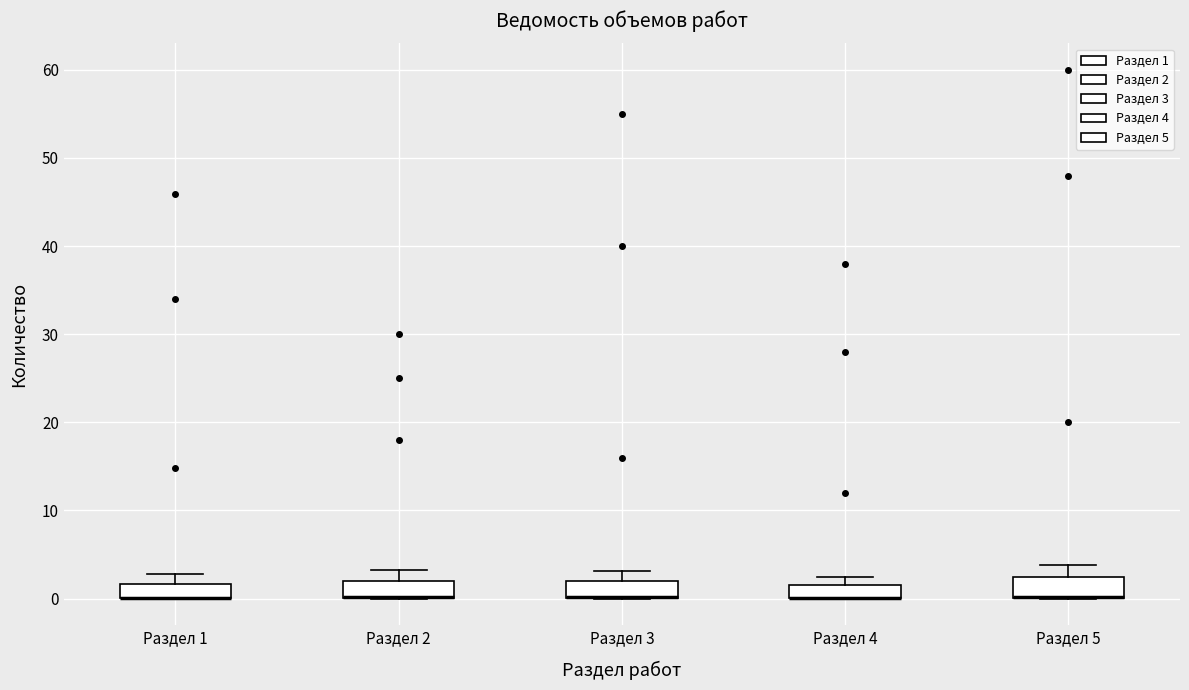

Where is the lower edge of the box for Раздел 3 on the y-axis? The values are not printed on the chart, so give them approximately, as read against the axis.

0